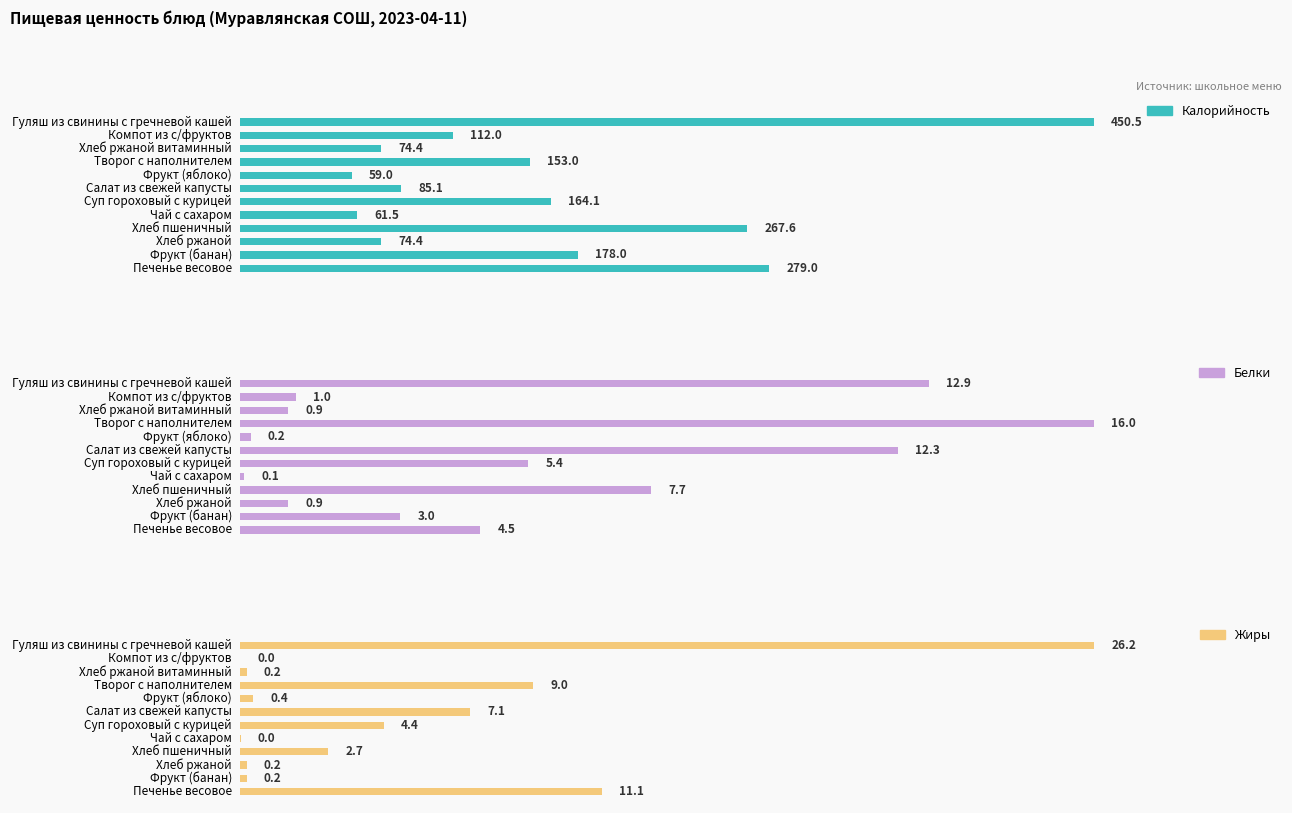

At Фрукт (яблоко), list the series in order from smallest to largest.

Белки, Жиры, Калорийность